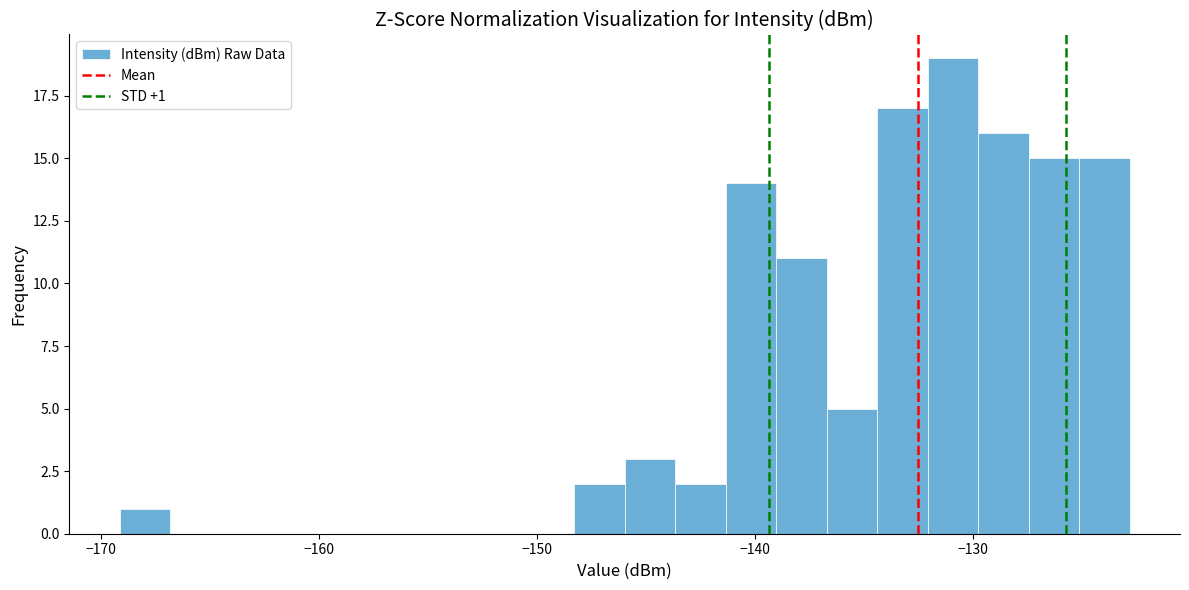

Read against the x-axis, roughly where is the centre of the tallest bar?

-131